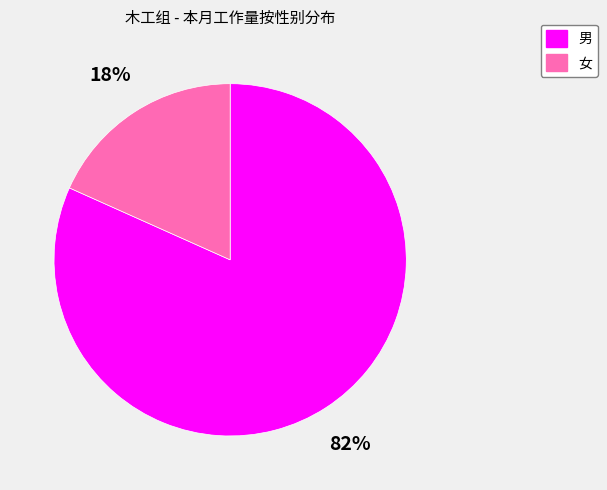

The 男 slice represents 87% of the pie. True or false?

False